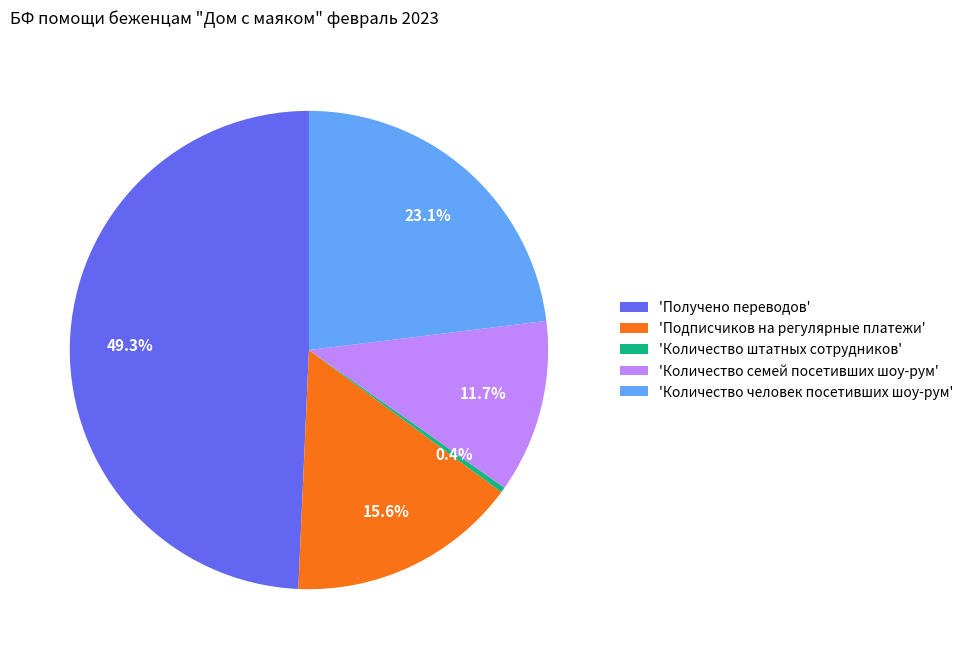

What portion of the pie excludes 'Получено переводов'?

50.7%